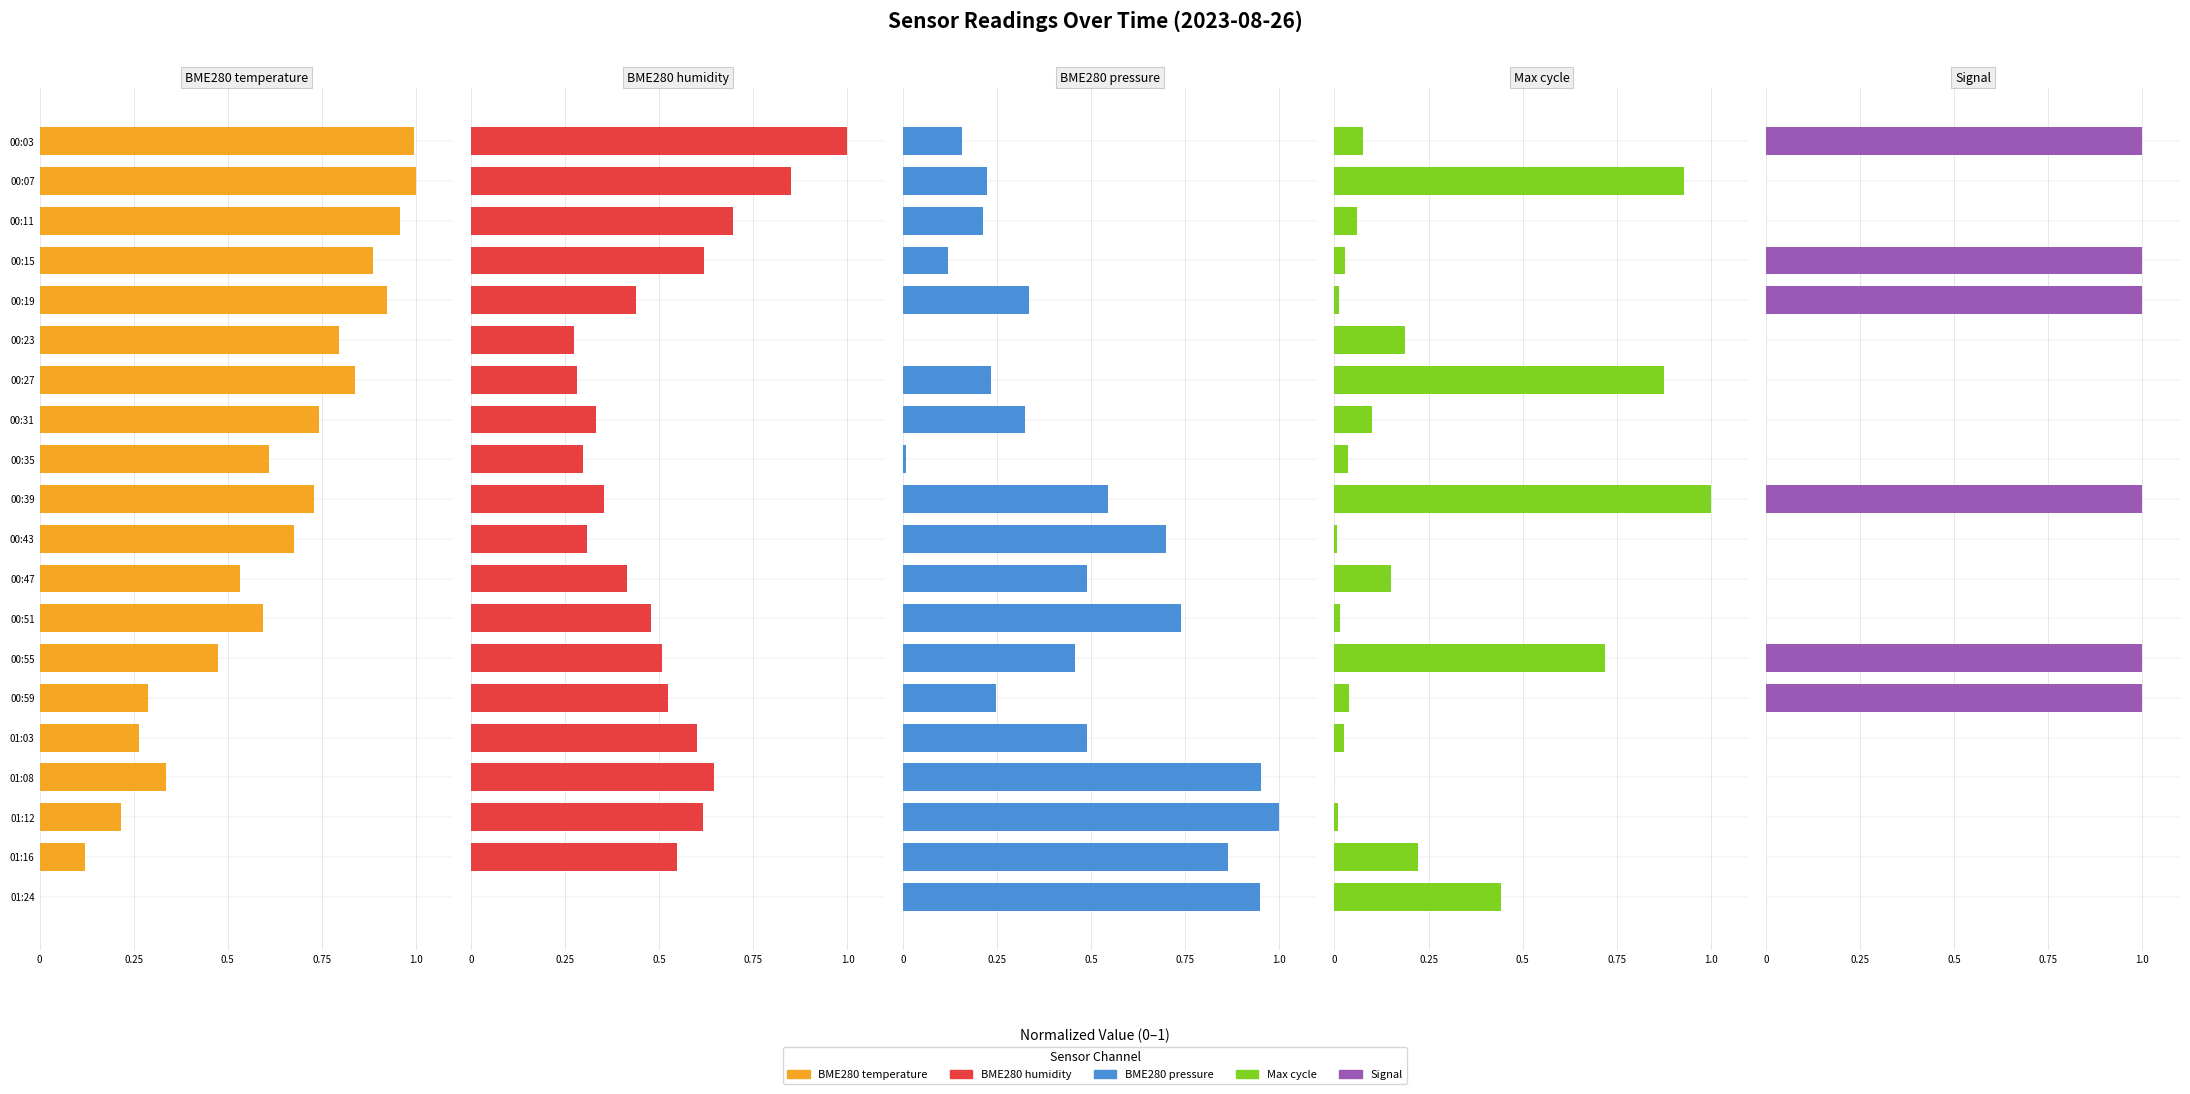

Count the number of data series in this chart.

5